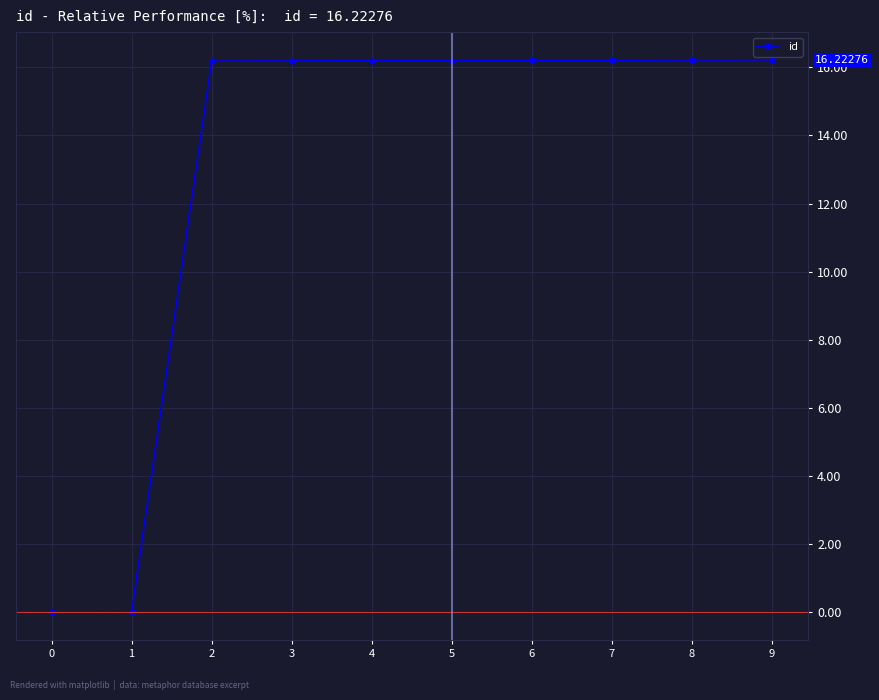

How many lines are shown in the chart?

1